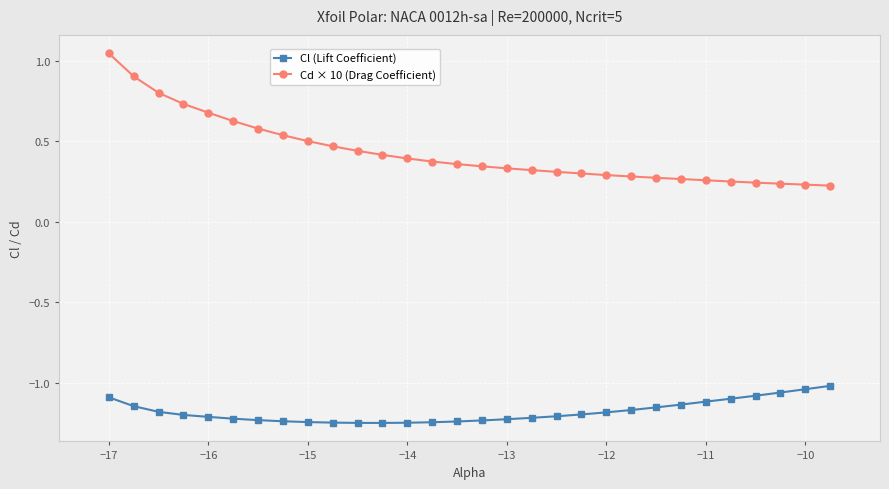

What is the sum of all Cl (Lift Coefficient) values?

-35.4